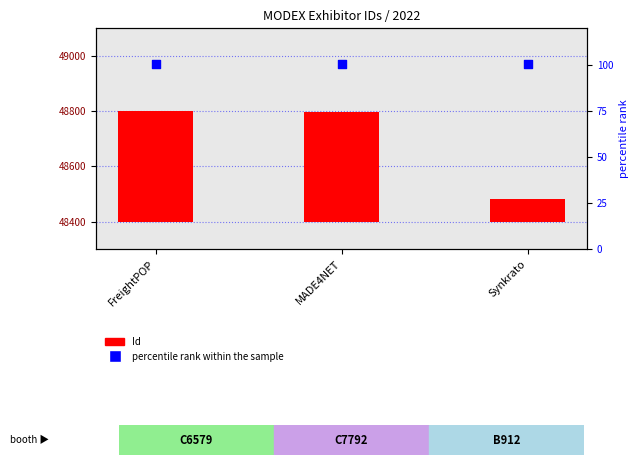

What are all the series names shown in the legend?

Id, percentile rank within the sample